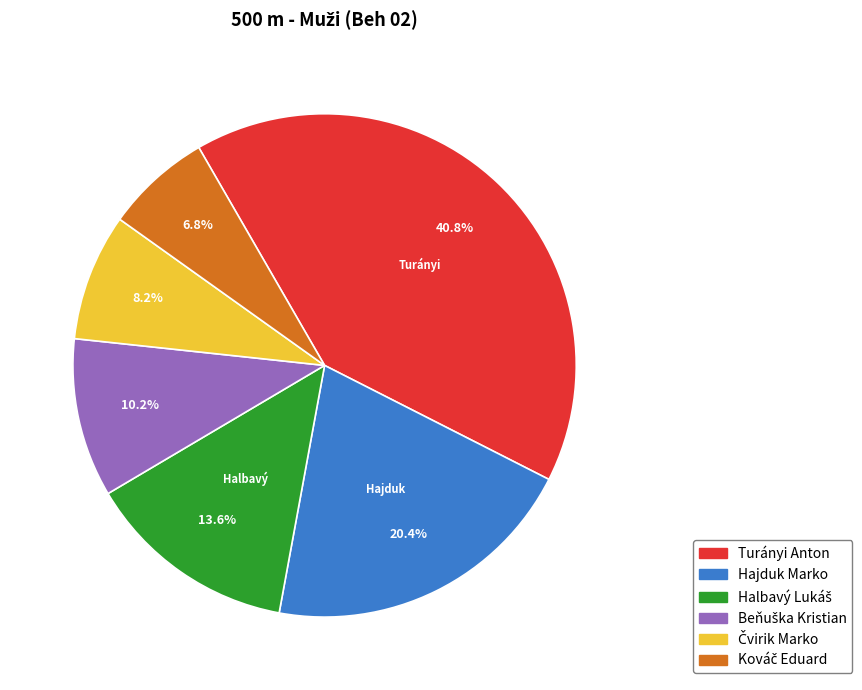

Is there a majority slice in this chart?

No